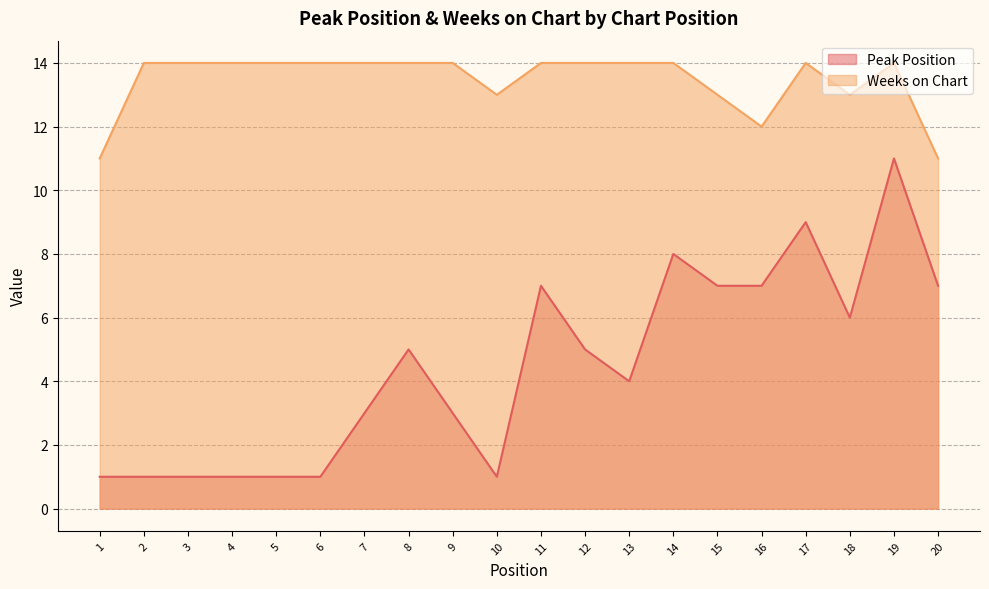

What is the difference between the second highest and minimum values in the Weeks on Chart series?

3